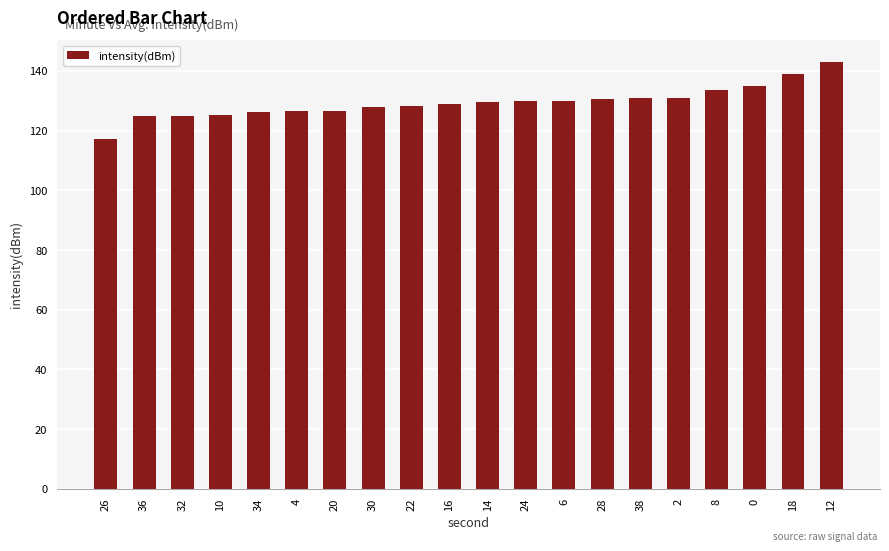

Which has a higher value, 22 or 24?

24